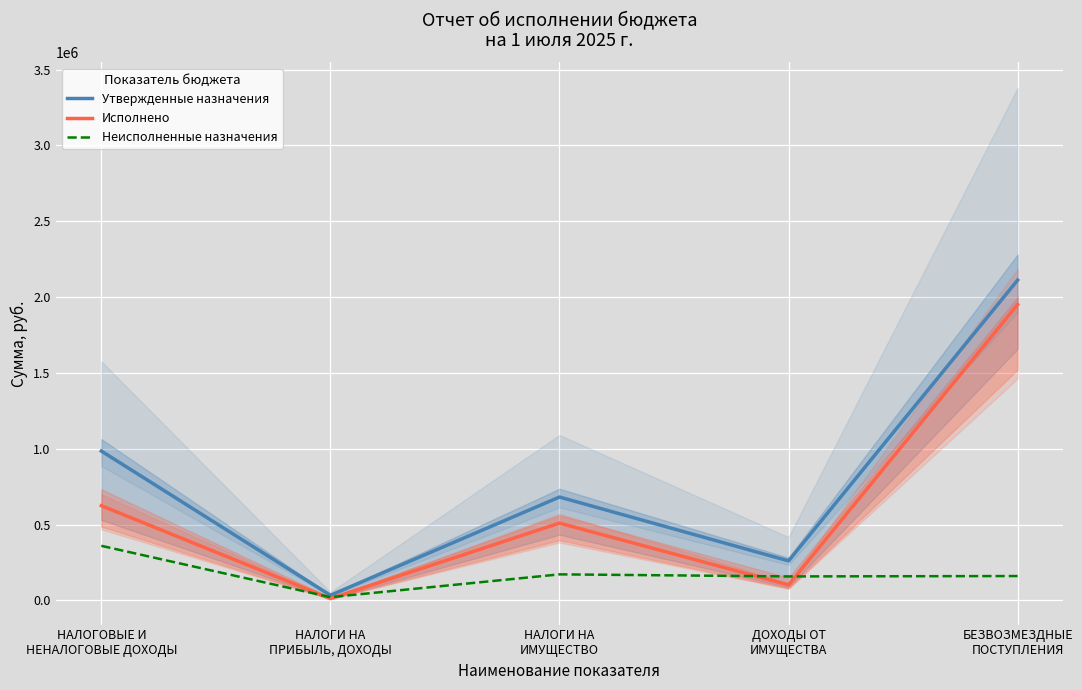

Reading right to left, list all the values displayed in this chart.

Утвержденные назначения: 2111678.0	260911.0	681717.0	34180.0	984759.0
Исполнено: 1950820.0	102502.5	509777.4	12453.6	624733.5
Неисполненные назначения: 160858.0	158408.5	171939.6	21726.4	360025.5